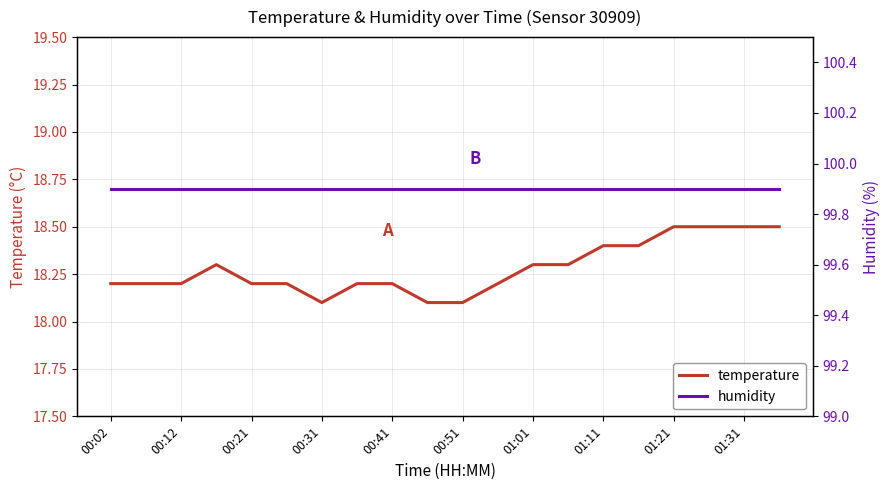

The temperature series shows 5.3 at 00:21. True or false?

False